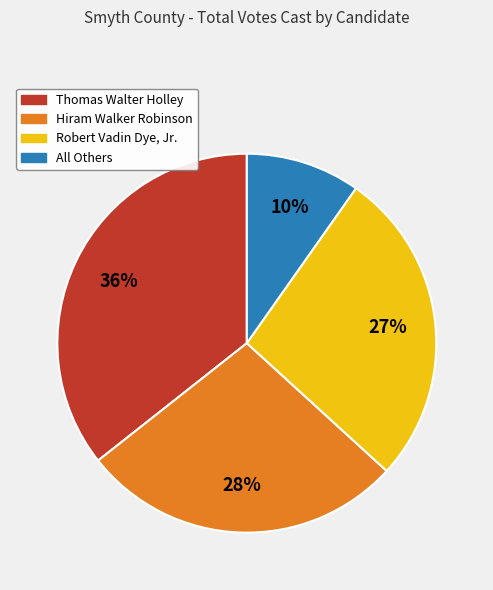

Is the sum of All Others and Robert Vadin Dye, Jr. greater than half?

No